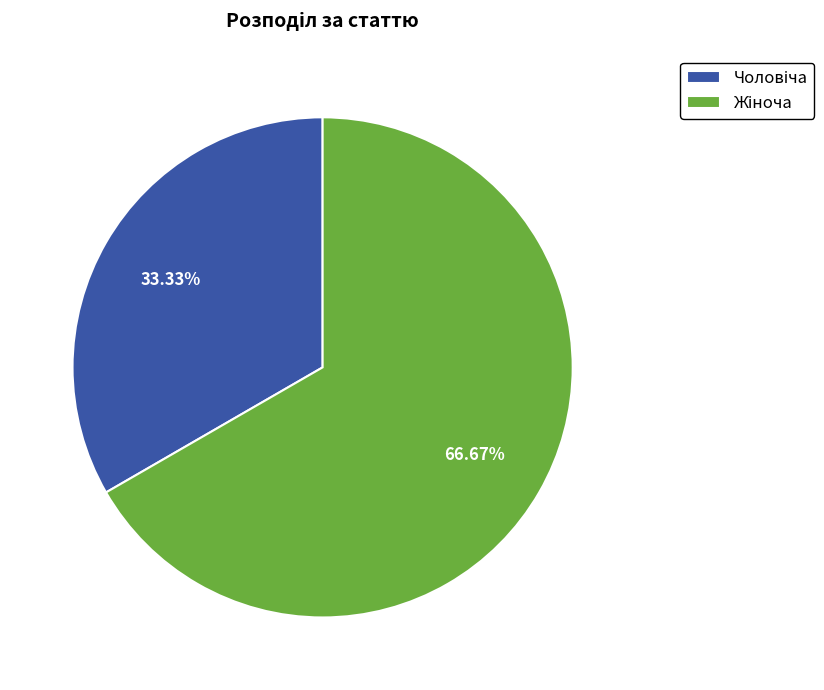

Is there a majority slice in this chart?

Yes